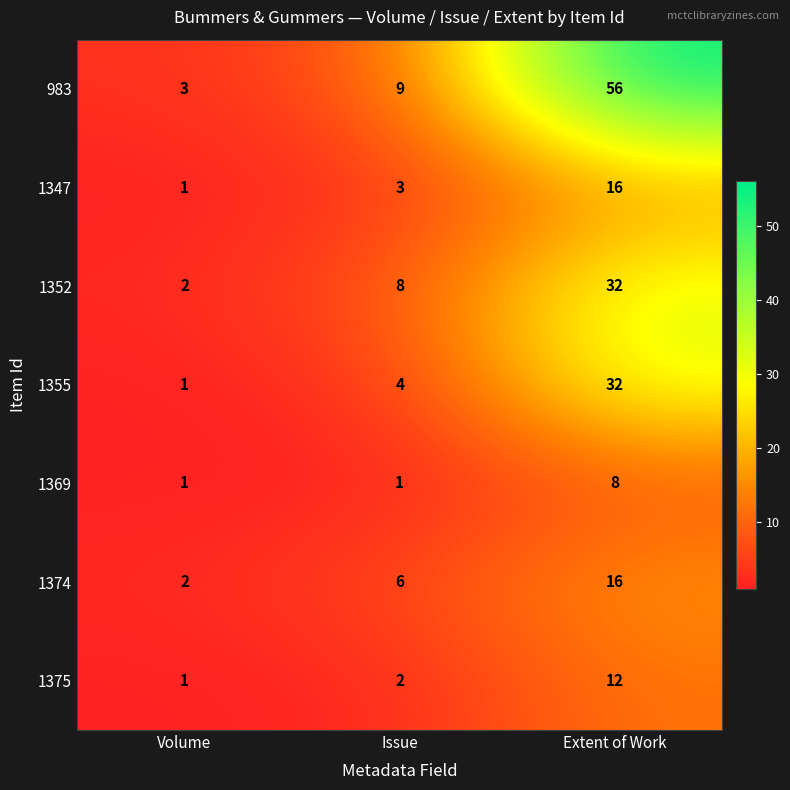

Count the number of data series in this chart.

7